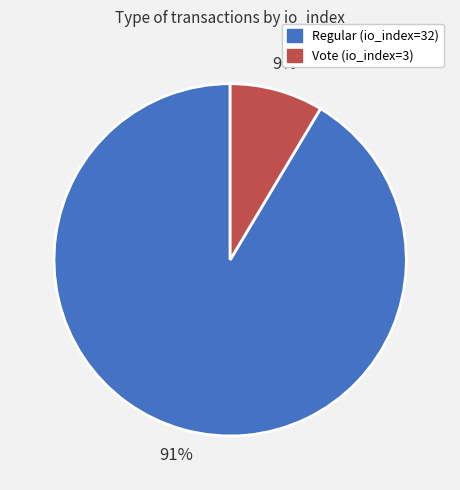

What percentage is the Vote (io_index=3) slice, to the nearest percent?

9%